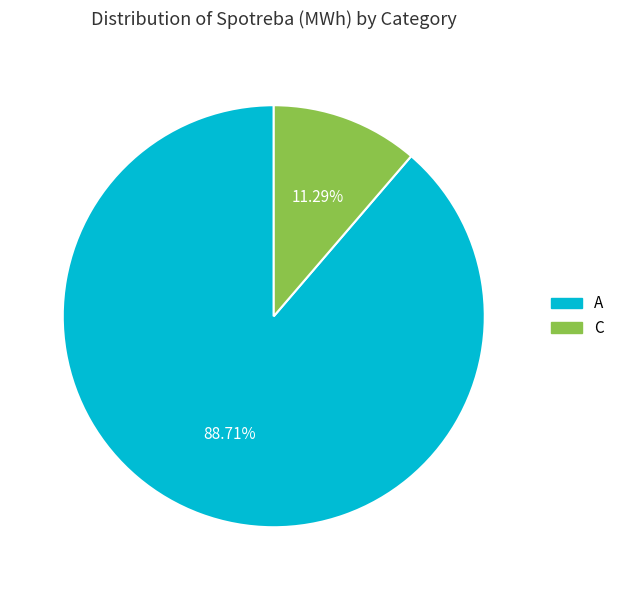

How many segments does this pie chart have?

2